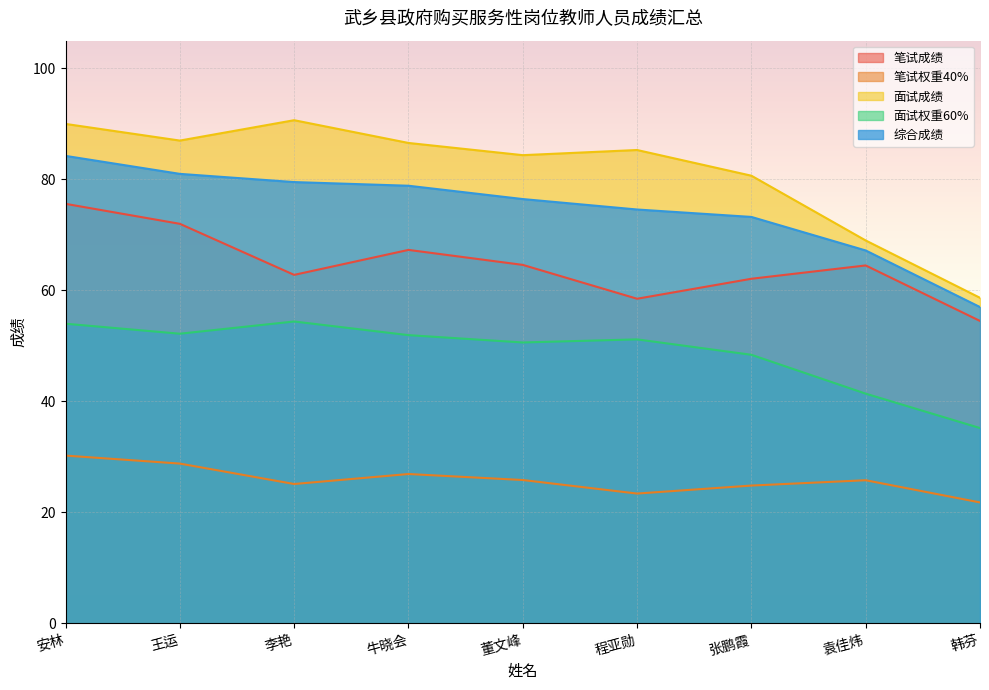

True or false: 笔试成绩 and 综合成绩 cross at least once.

False